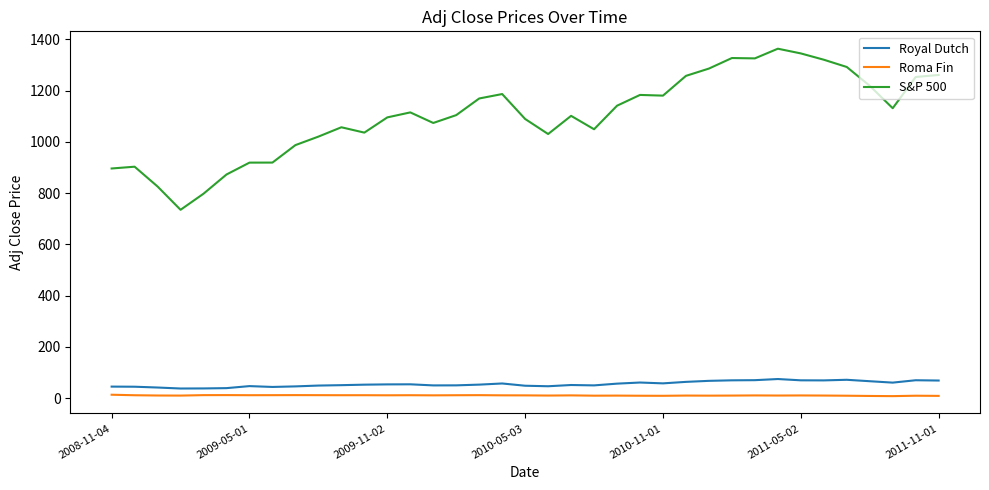

Which series has the largest range (max minus min)?

S&P 500